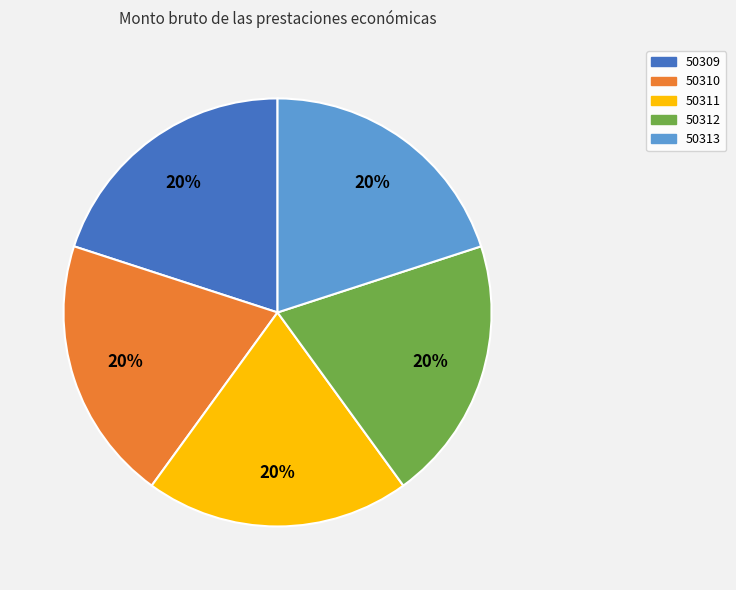

Is there any slice that represents more than half of the pie?

No